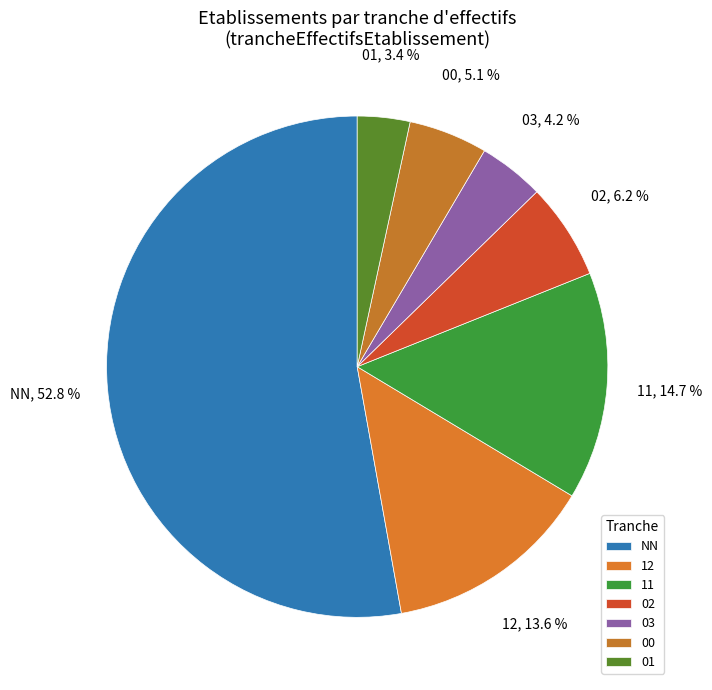

What portion of the pie excludes 03?

95.8%